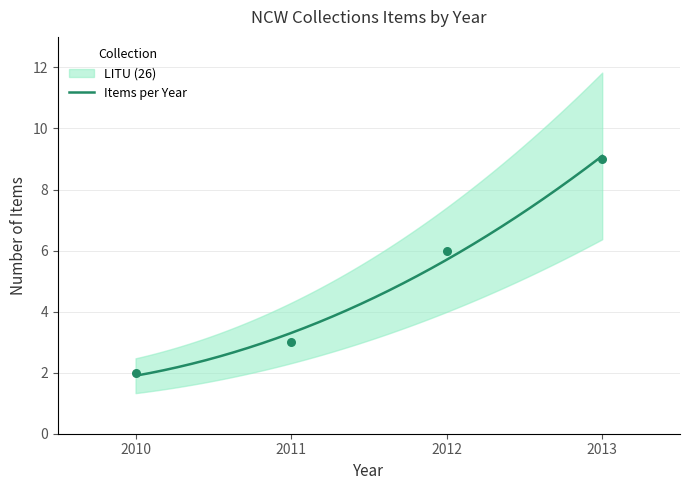

What is the highest value of the Items per Year series?

9.1